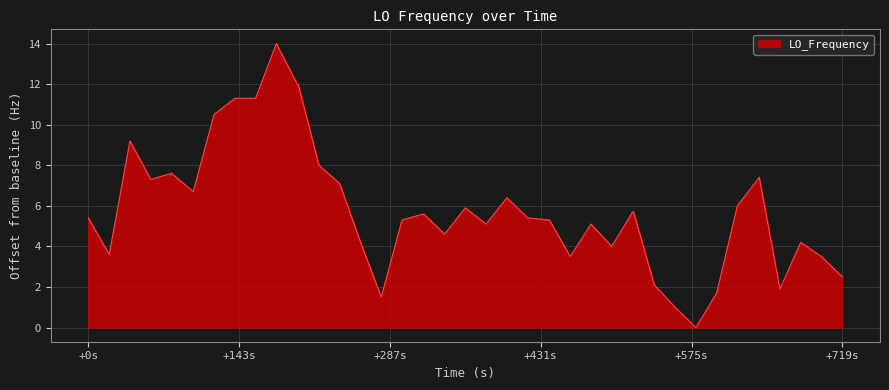

What is the maximum value shown in the chart?

14.0